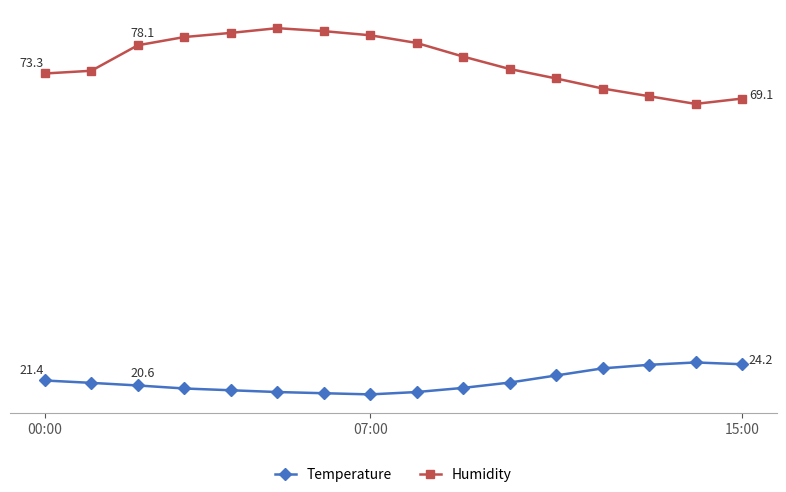

True or false: Humidity and Temperature intersect in this chart.

False